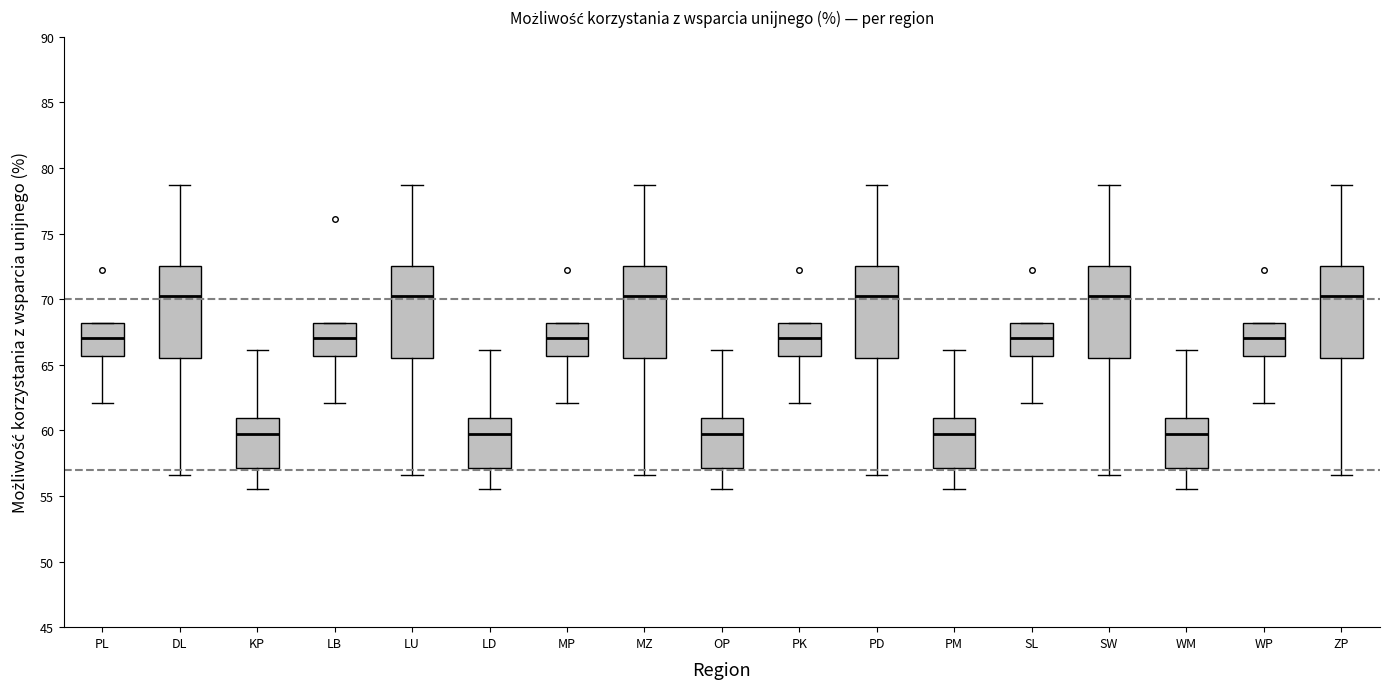

Where is the lower edge of the box for OP on the y-axis? The values are not printed on the chart, so give them approximately, as read against the axis.

57.0